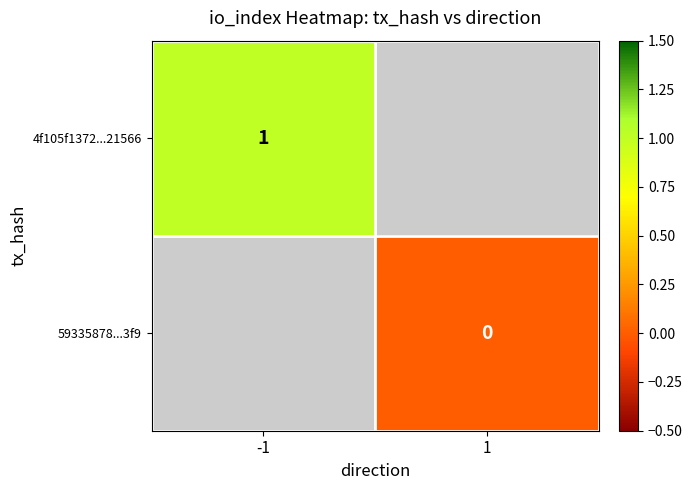

At which label does 4f105f1372...21566 reach its peak?

-1